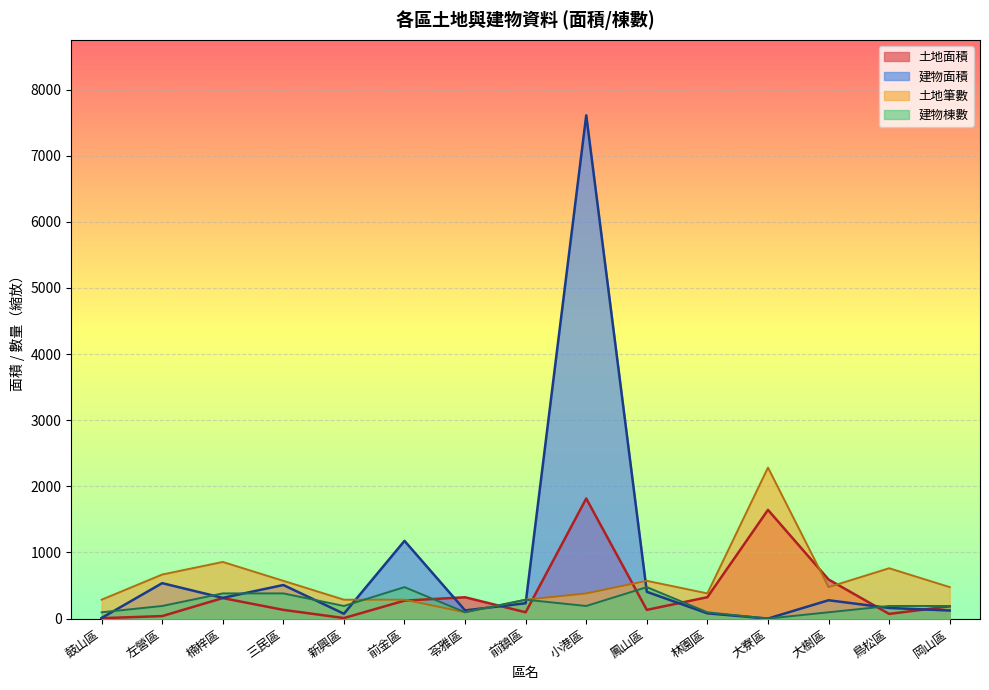

What is the difference between the maximum and minimum values in the 建物棟數 series?

475.7